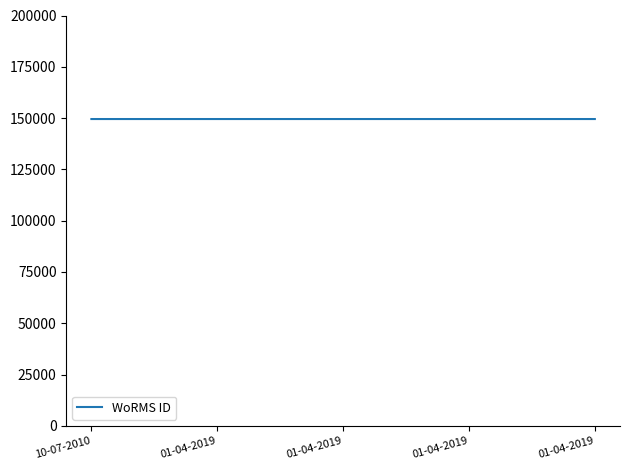

Does the chart have visible grid lines?

No